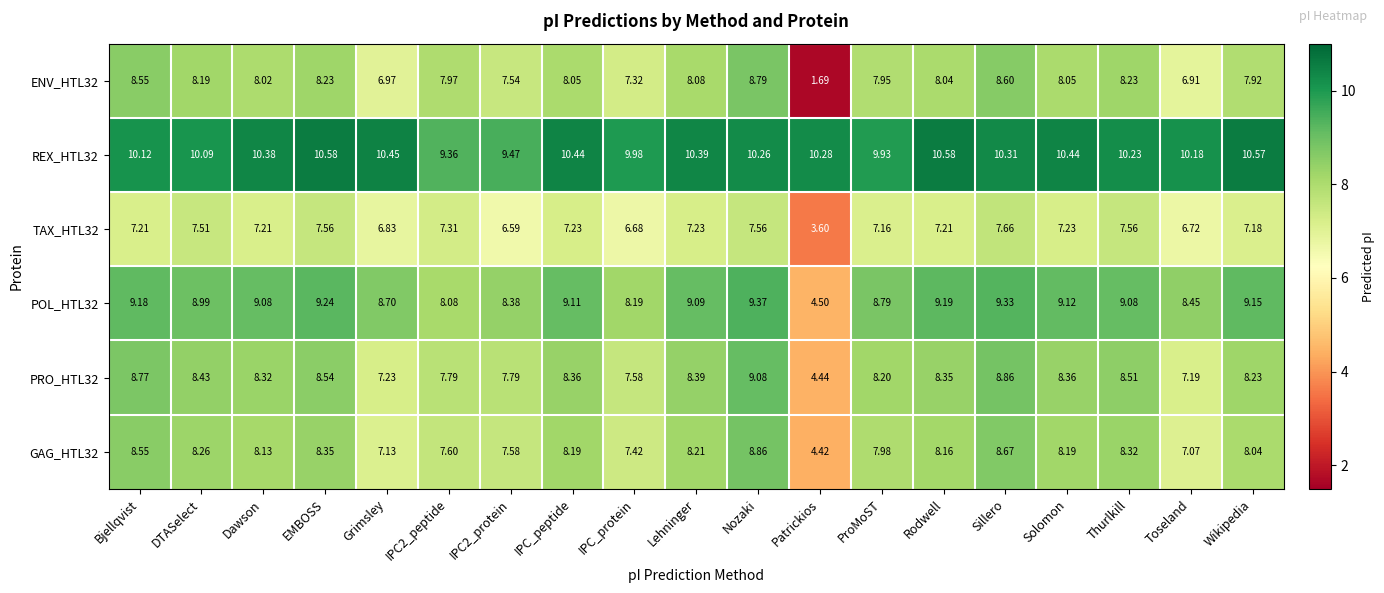

At which label does ENV_HTL32 first exceed 8?

Bjellqvist